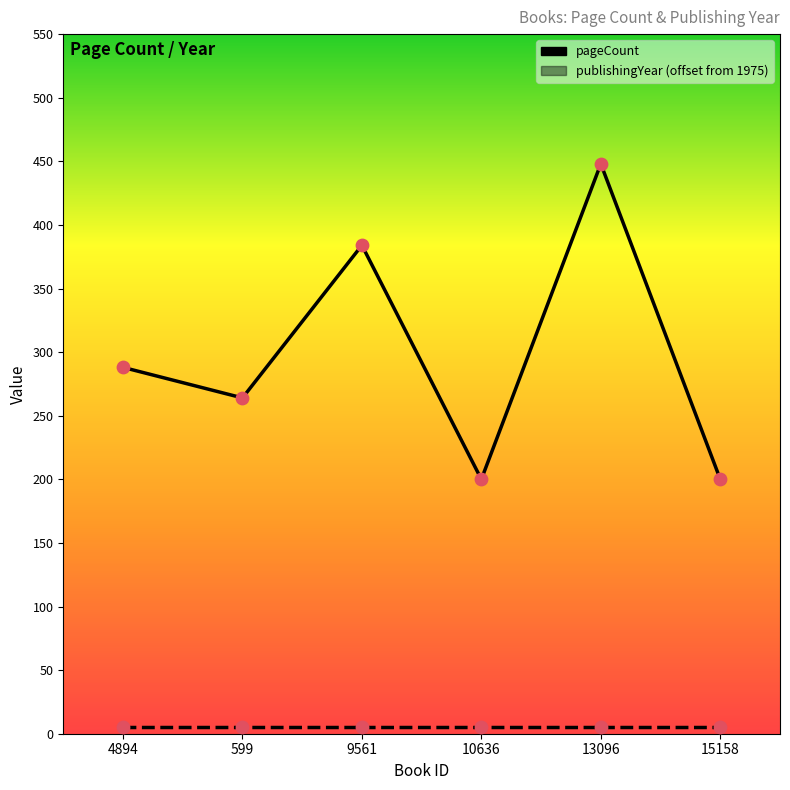

Approximately how many times larger is the value at 599 compared to 13096?

0.6